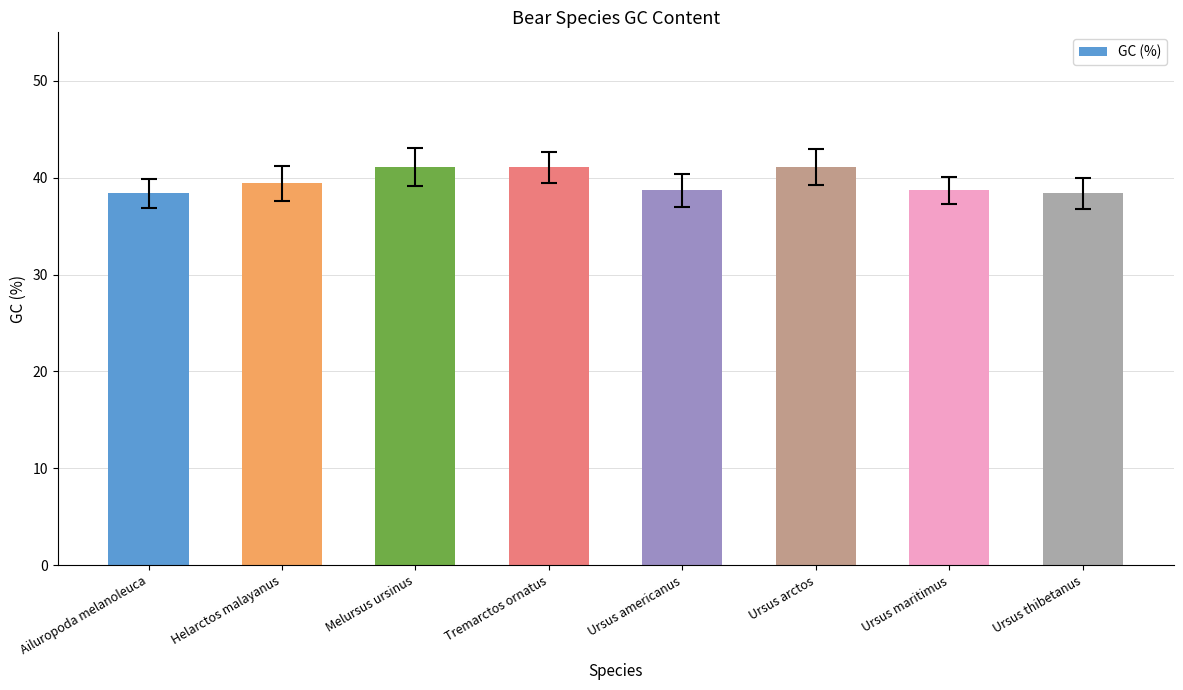

Where does the data first go above 39?

Helarctos malayanus